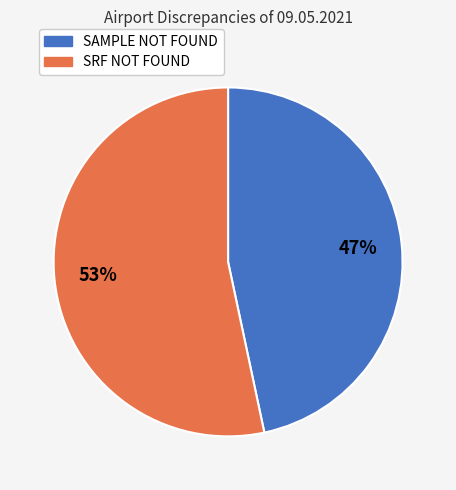

What is the largest slice in the pie chart?

SRF NOT FOUND